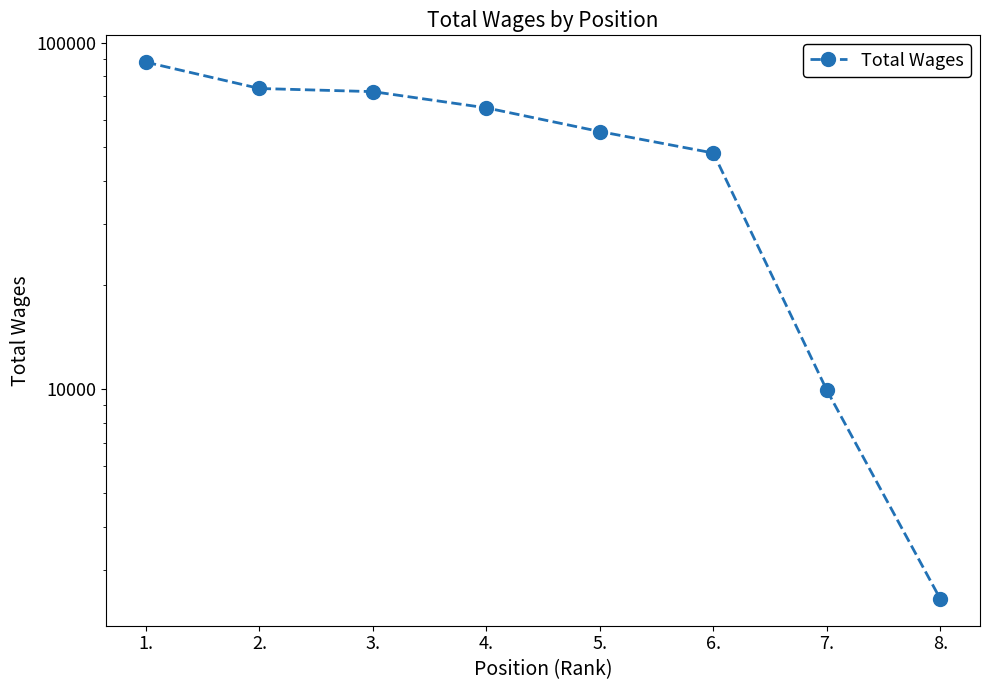

What is the sum of the values at 3. and 7.?

82223